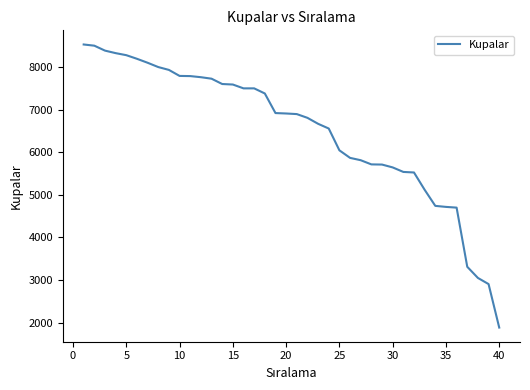

What is the difference between the maximum and minimum values?

6646